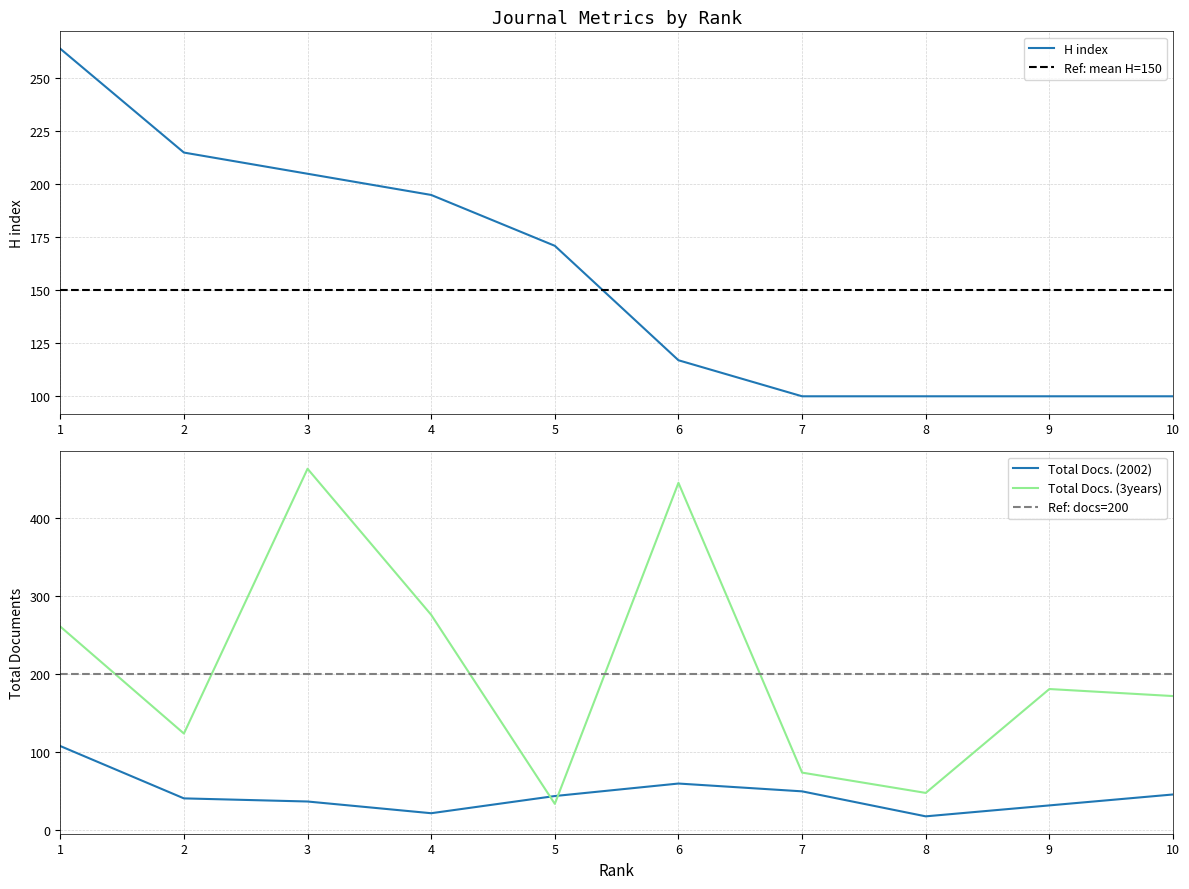

Which category has the lowest value across all series?

8